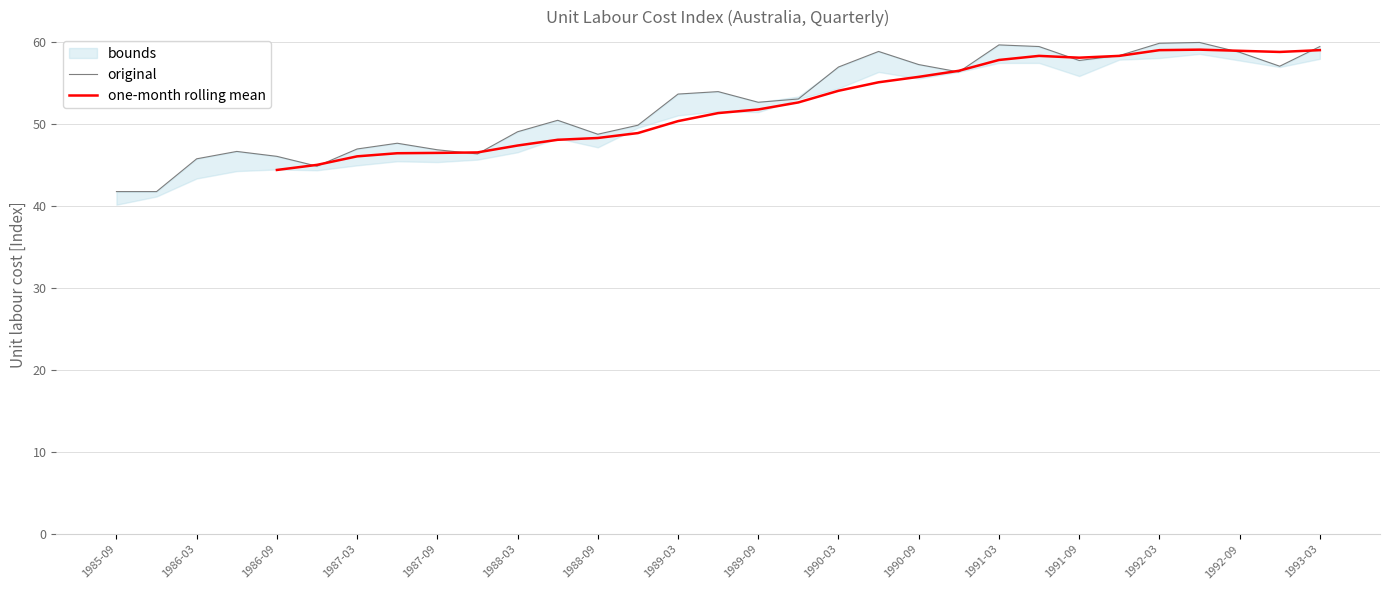

What is the average value of the original series?

52.5